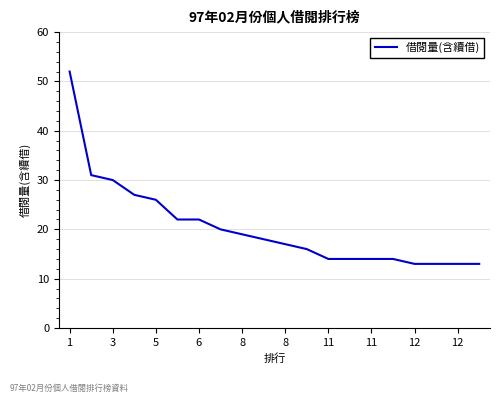

What is the greatest value displayed?

52